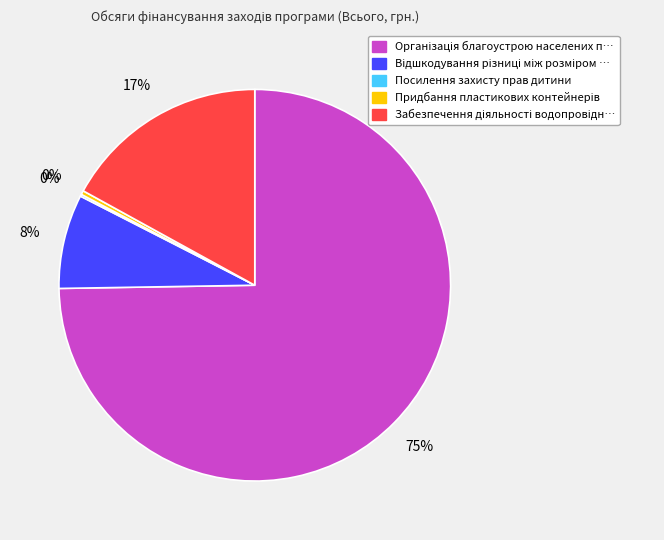

To the nearest percent, what is the difference between the largest and smallest slice percentages?

75%